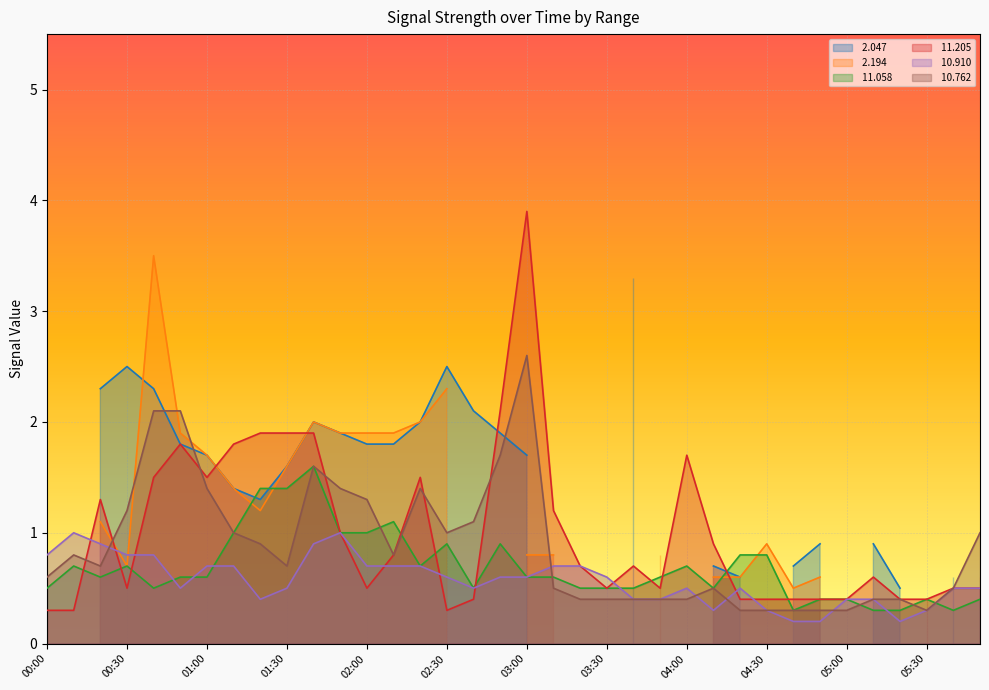

How many interior local peaks does the  10.762 series have?

5